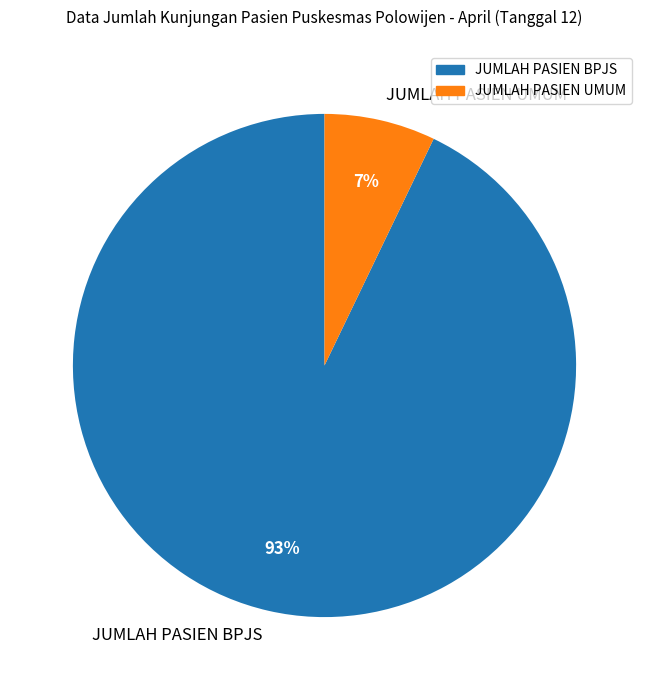

Do JUMLAH PASIEN BPJS and JUMLAH PASIEN UMUM together represent more than half of the pie?

Yes